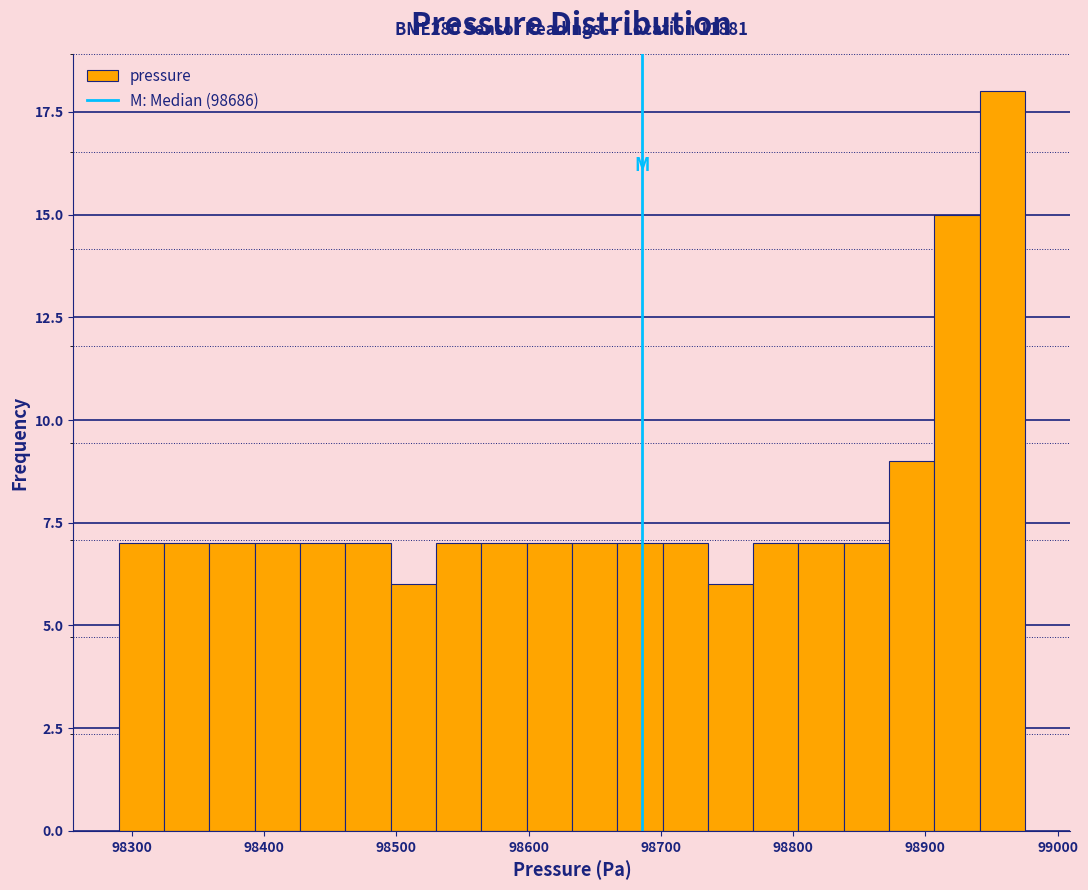

Around what value on the x-axis is the tallest bar? Give the approximate position of its centre, as read against the axis.

98960